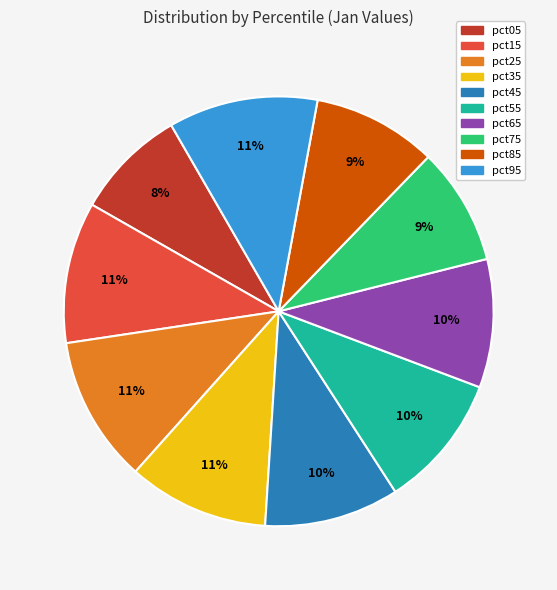

To the nearest percent, what portion does pct85 represent?

9%